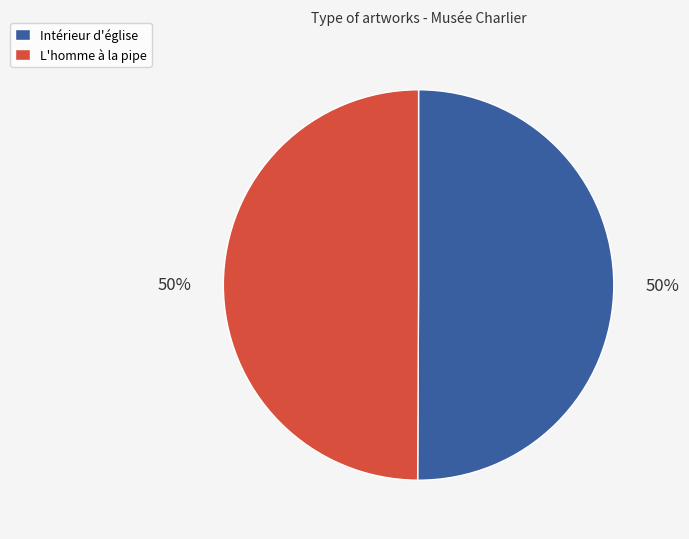

Approximately how many times larger is the value at L'homme à la pipe compared to Intérieur d'église?

1.0